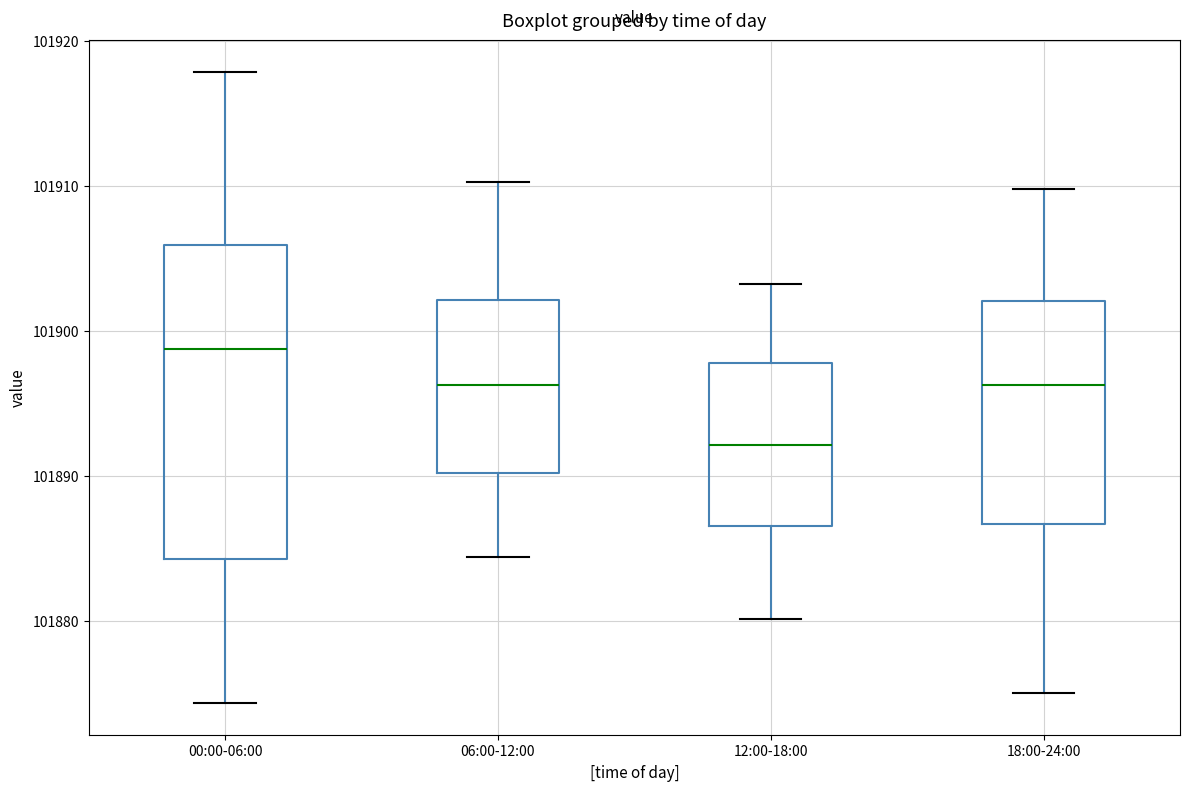

Which box is the tallest, from its lower edge to its upper edge?

00:00-06:00